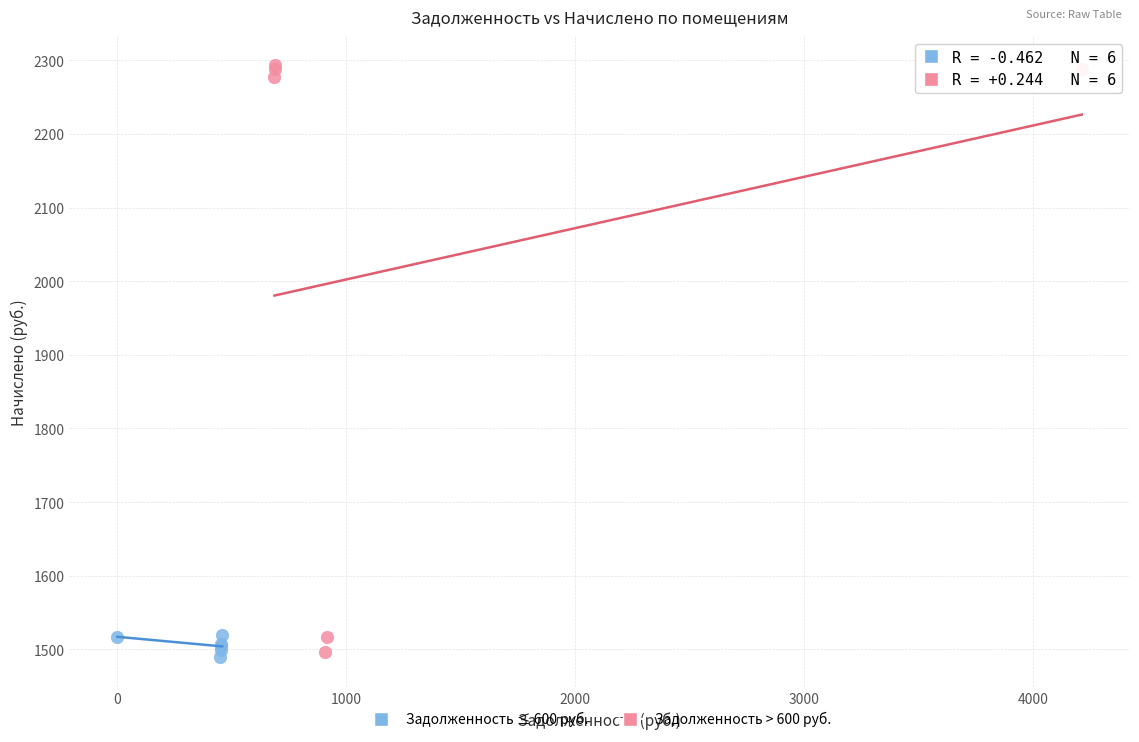

Which series has the largest Y range (max minus min)?

Задолженность > 600 руб.